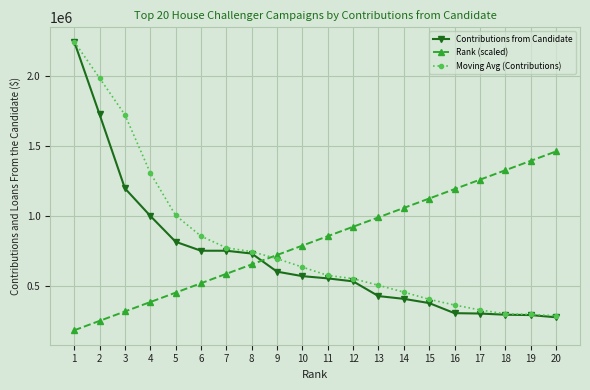

Is it true that Rank (scaled) equals 283126.9 at 1?

False